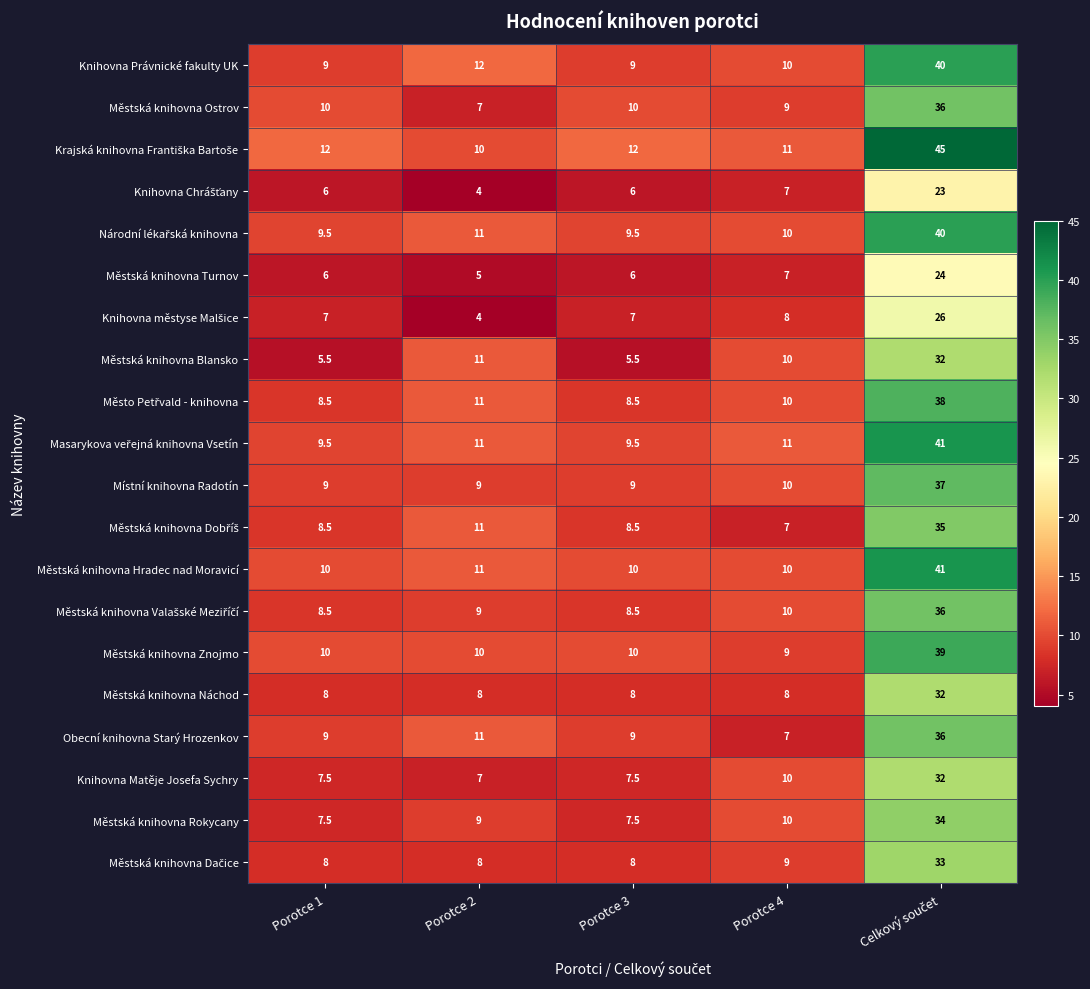

Count the number of categories in the chart.

5